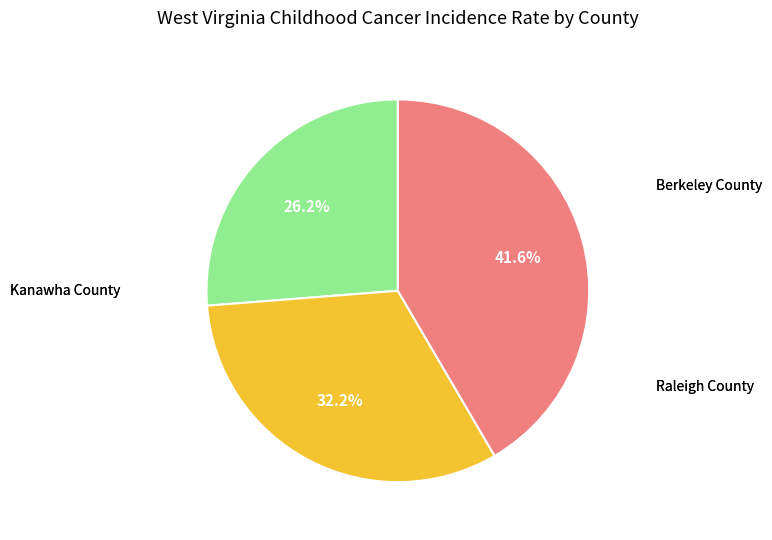

What is the total percentage of Raleigh County and Kanawha County?

73.8%